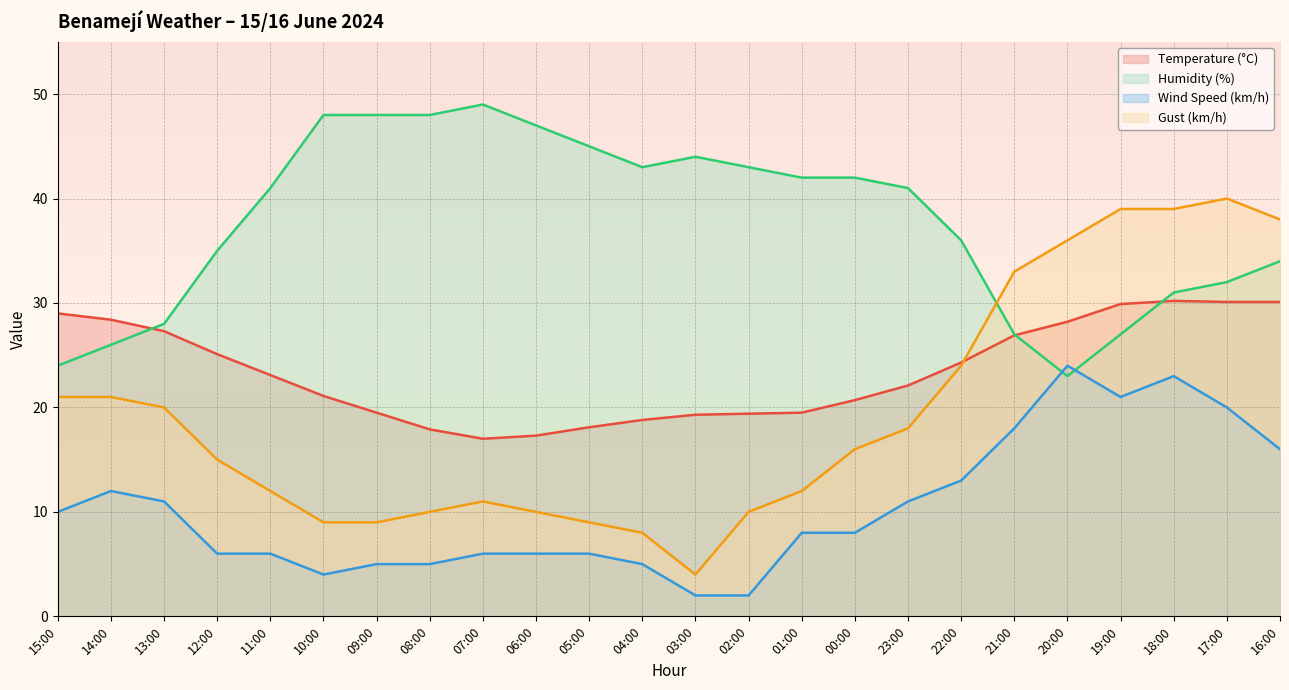

What are all the series names shown in the legend?

Temperature (°C), Humidity (%), Wind Speed (km/h), Gust (km/h)